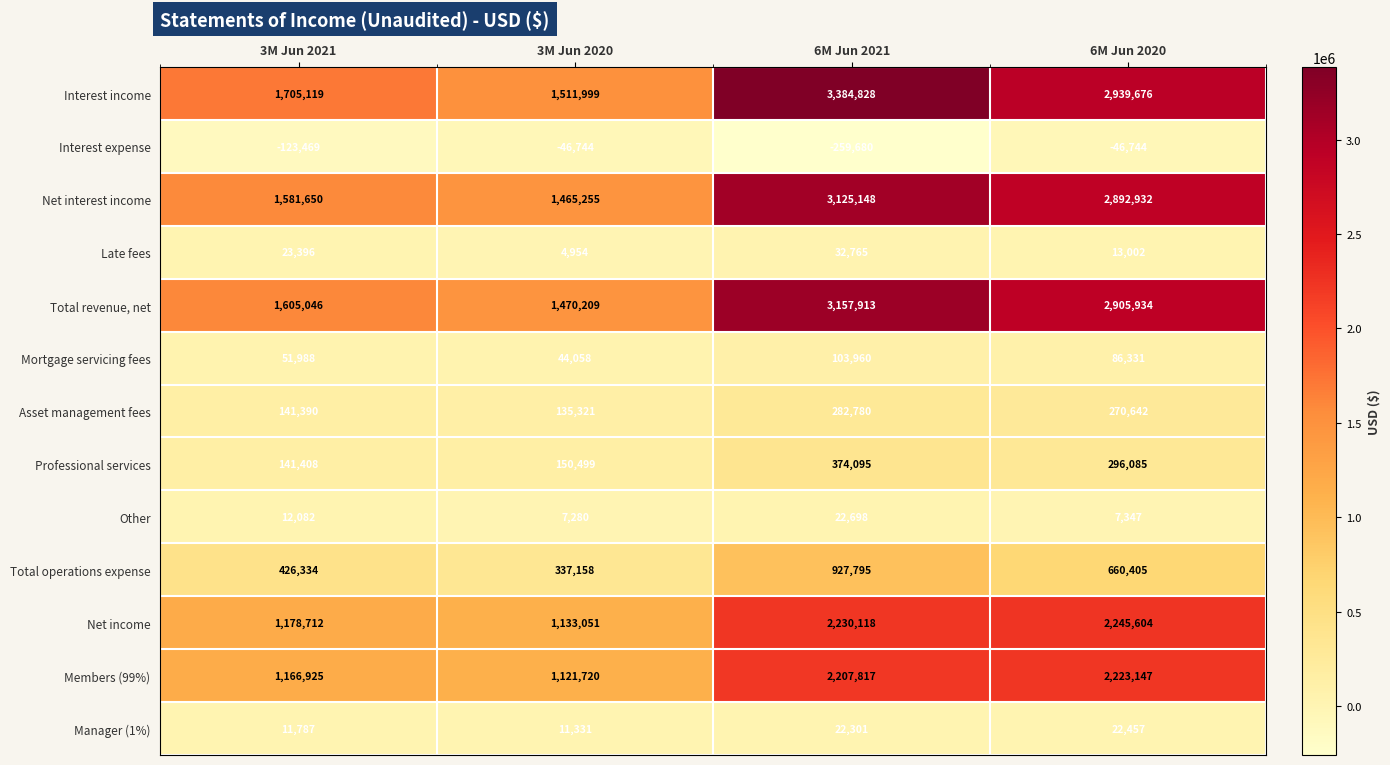

Which series has the widest spread of values?

Interest income